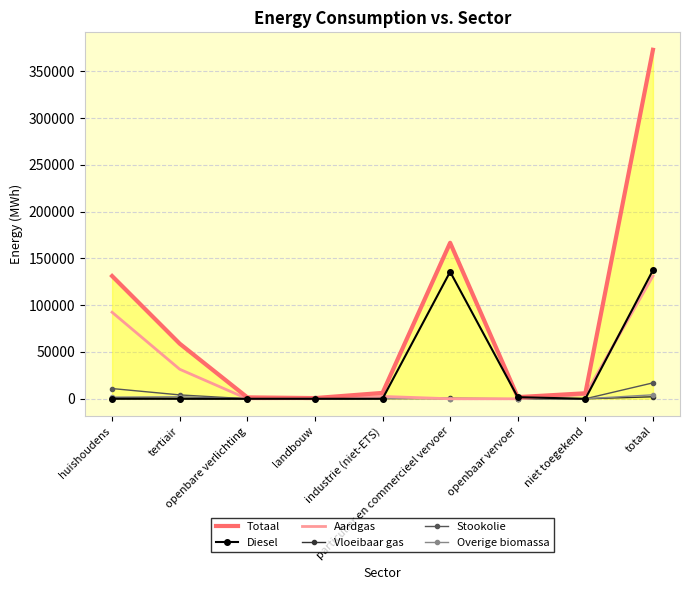

Which series has the largest total across all categories?

Totaal